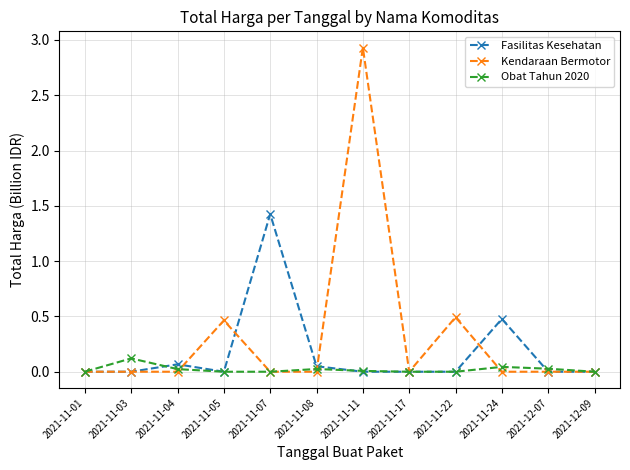

Does the chart display data point markers on the line(s)?

Yes